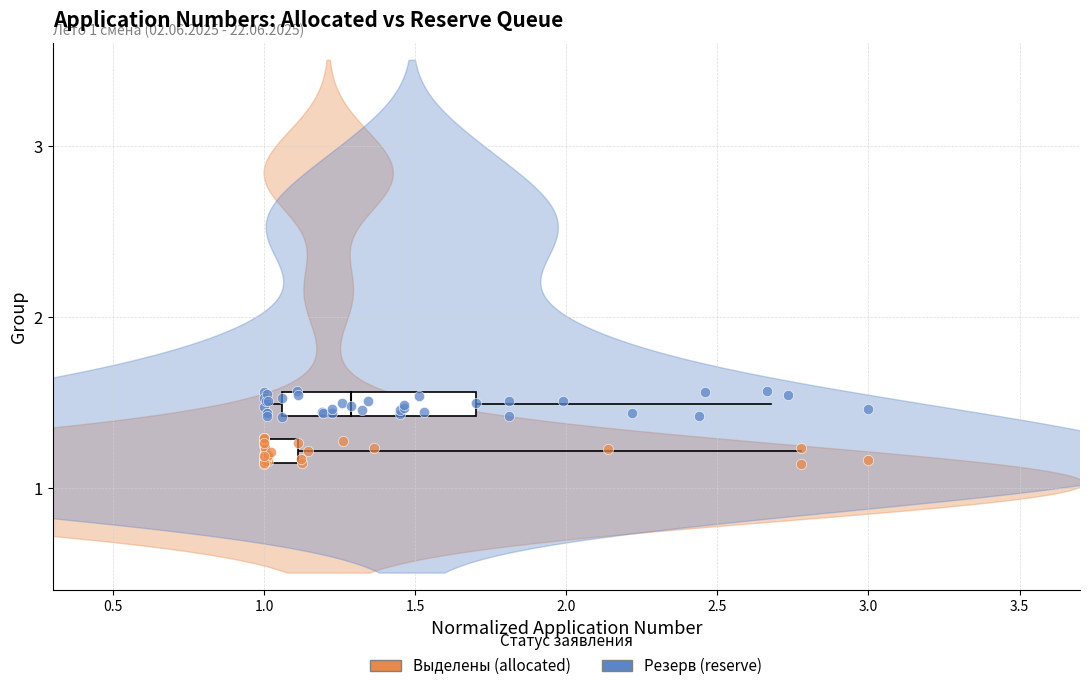

Which series reaches the minimum Y coordinate?

Выделены (allocated)